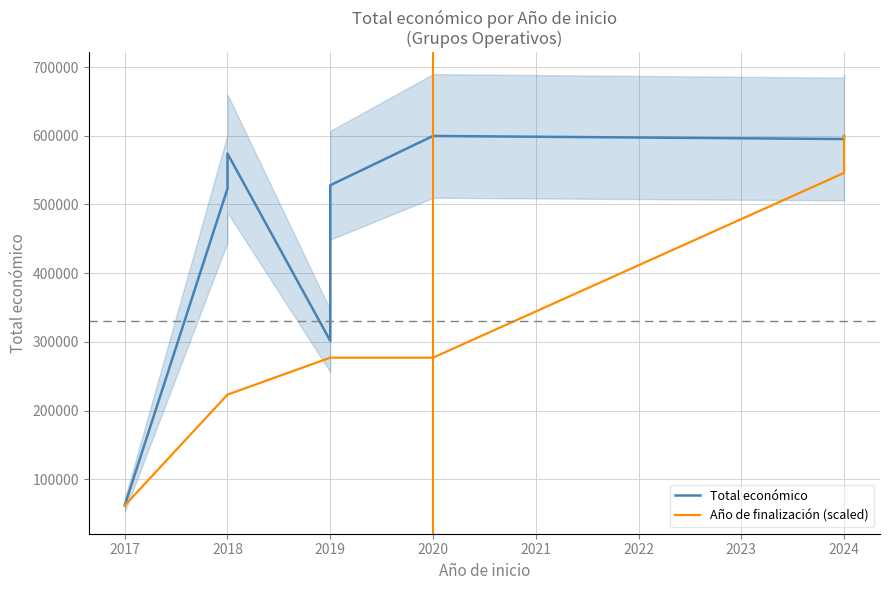

What is the highest value of the Total económico series?

599636.0